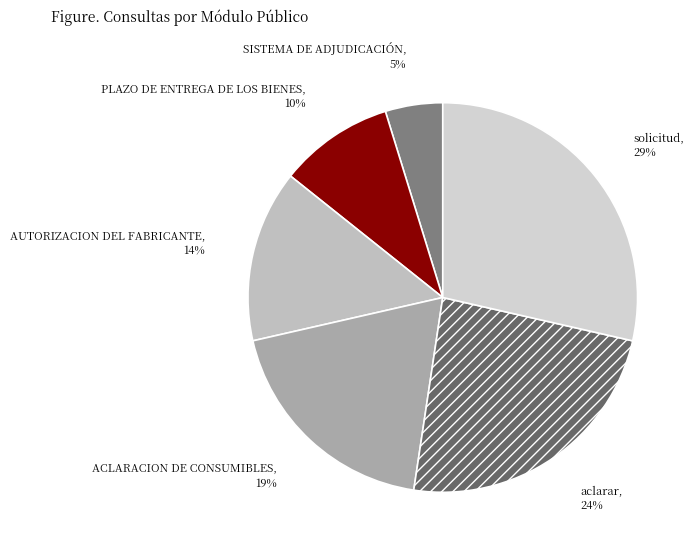

To the nearest percent, what is the difference between the PLAZO DE ENTREGA DE LOS BIENES and solicitud slice percentages?

19%